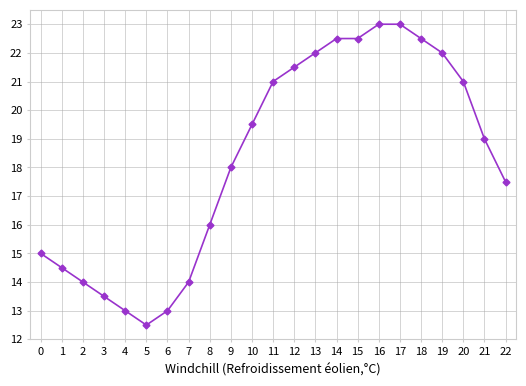

Reading left to right, what are all the values shown in this chart?

15.0	14.5	14.0	13.5	13.0	12.5	13.0	14.0	16.0	18.0	19.5	21.0	21.5	22.0	22.5	22.5	23.0	23.0	22.5	22.0	21.0	19.0	17.5